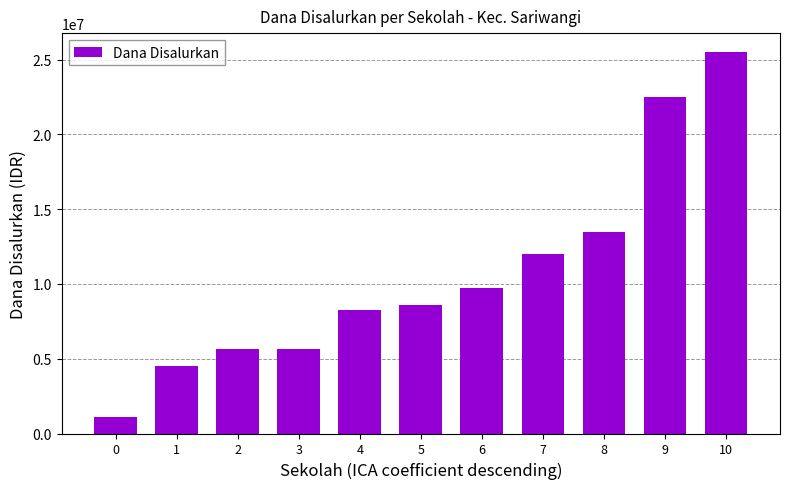

What is the difference between the second highest and minimum values?

21375000